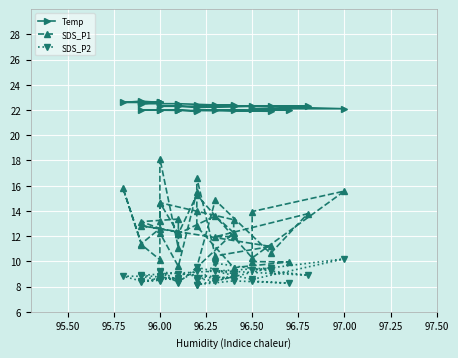

What position from the right is 22?

18